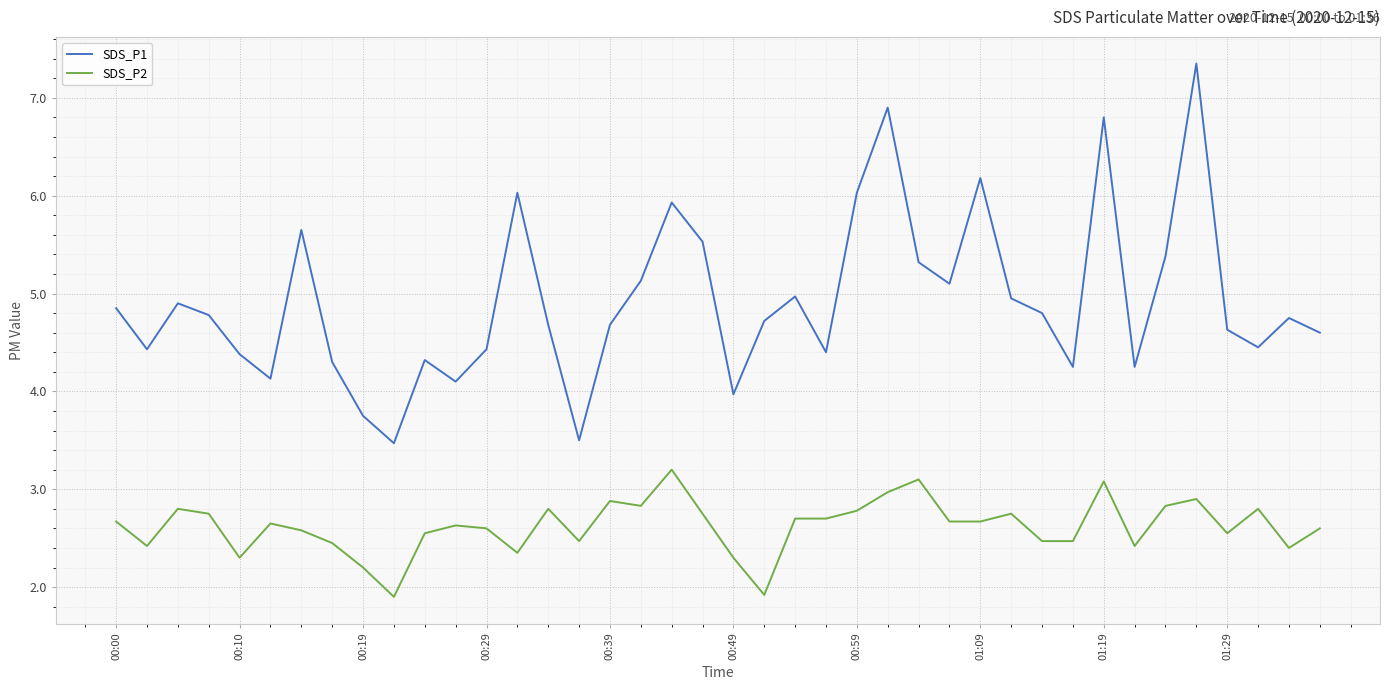

What is the lowest value of the SDS_P2 series?

1.9